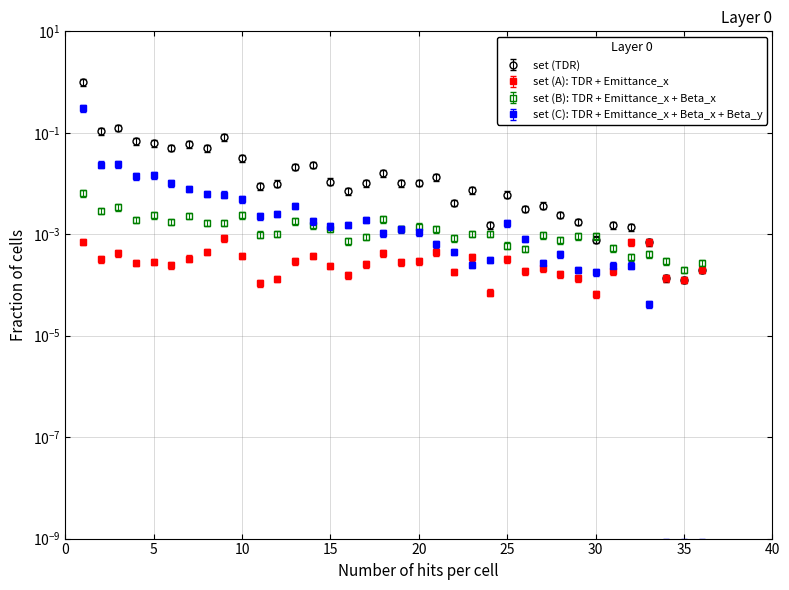

Between 11 and 14, which is larger?

14